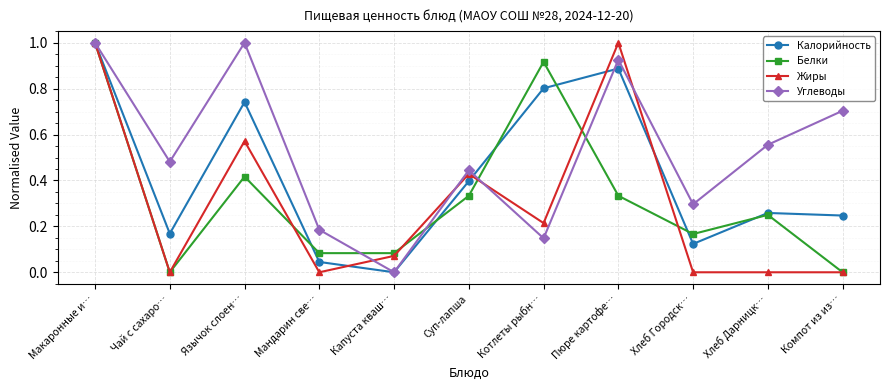

At which category is the sum across all series the highest?

Макаронные и…